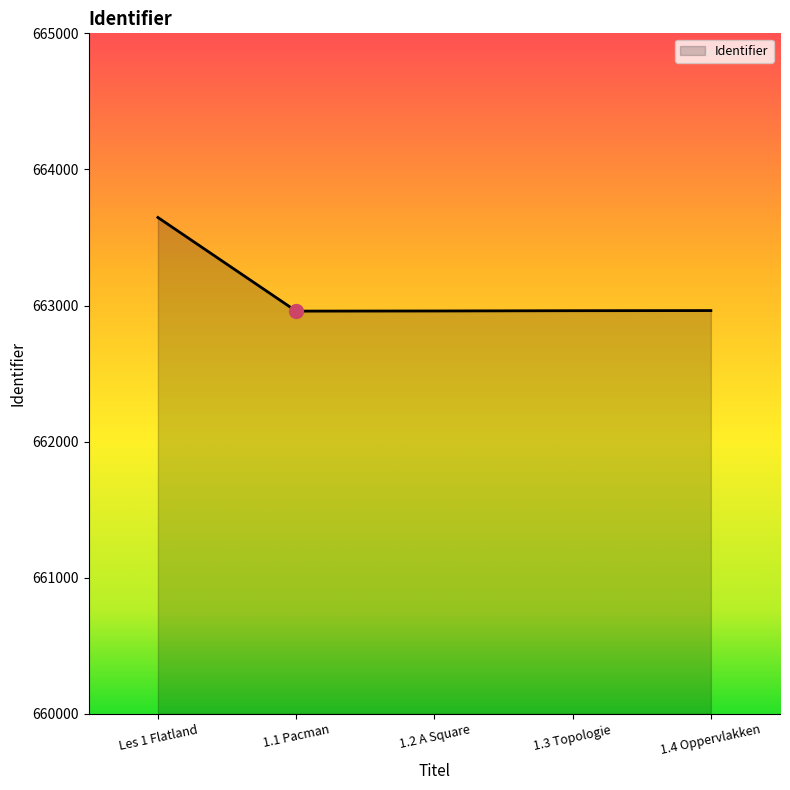

What is the change in value from Les 1 Flatland to 1.3 Topologie?

-685